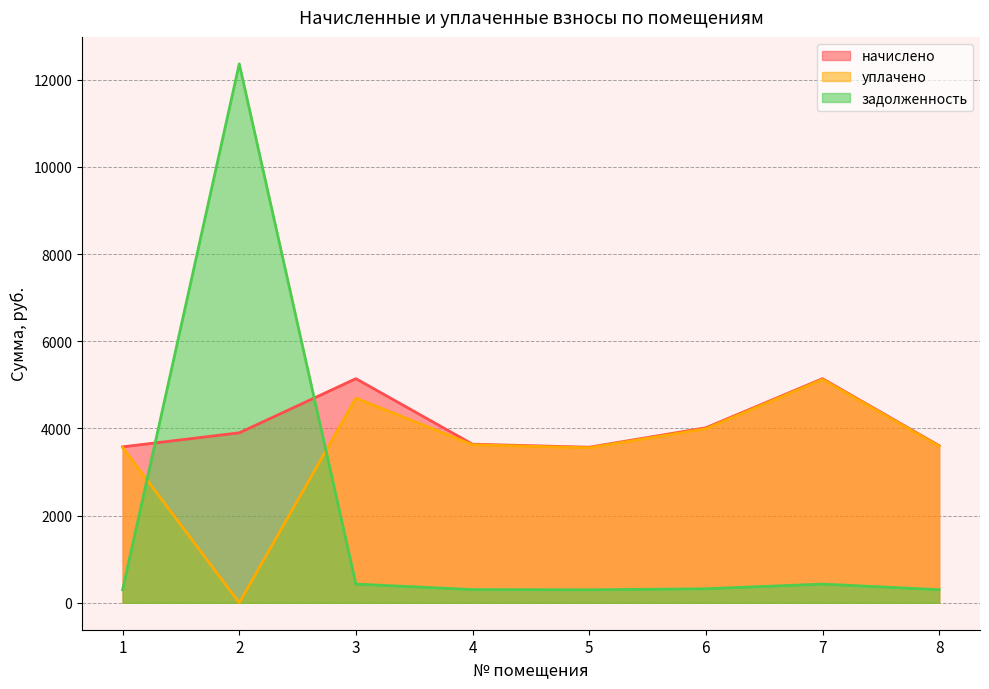

Does the chart display data point markers on the line(s)?

No